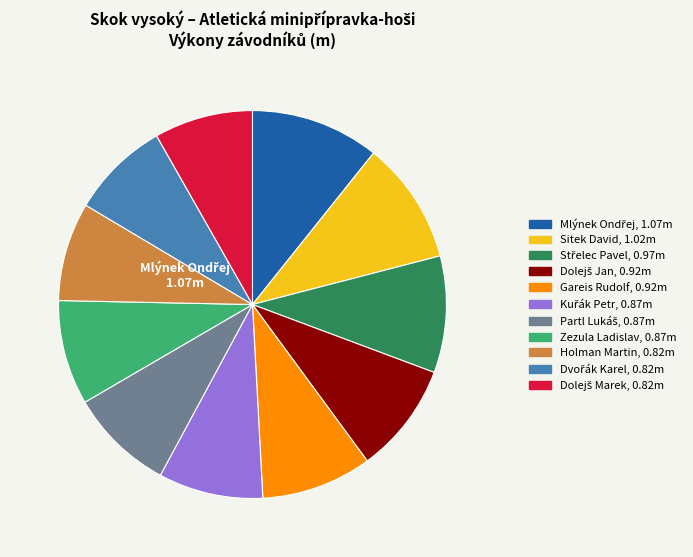

The Holman Martin, 0.82m slice represents 8% of the pie. True or false?

True